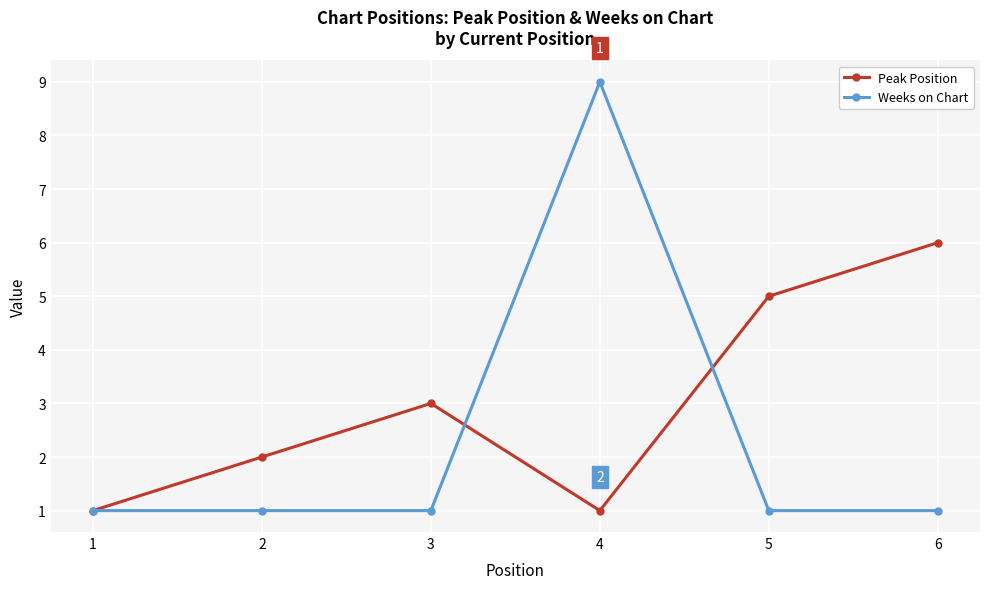

True or false: Weeks on Chart and Peak Position intersect in this chart.

True